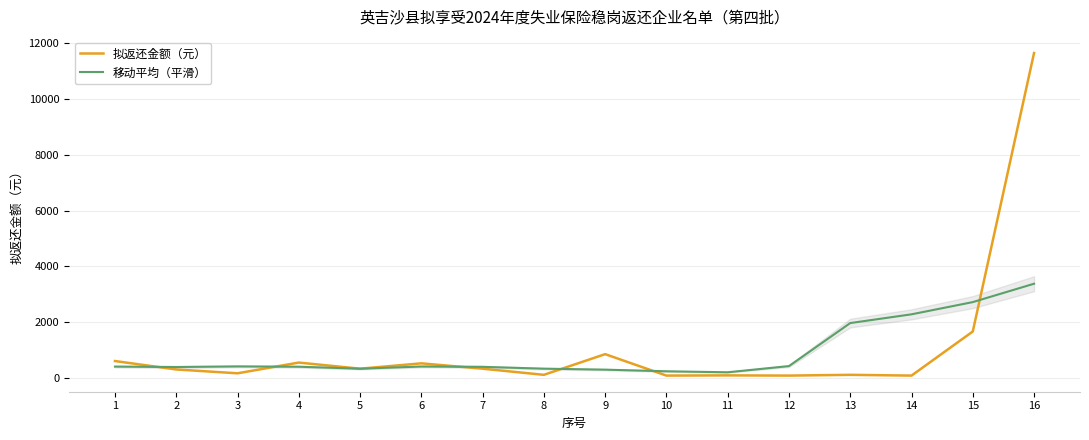

What is the value of the 移动平均（平滑） point at the 10th from the left?

236.4